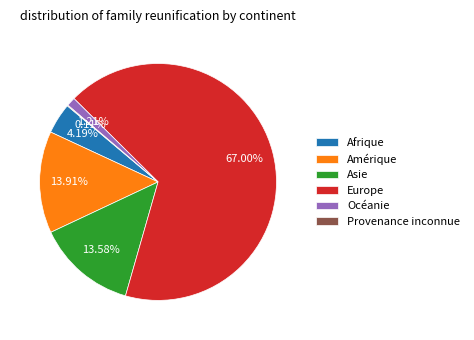

What percentage do Asie and Océanie together represent?

14.8%